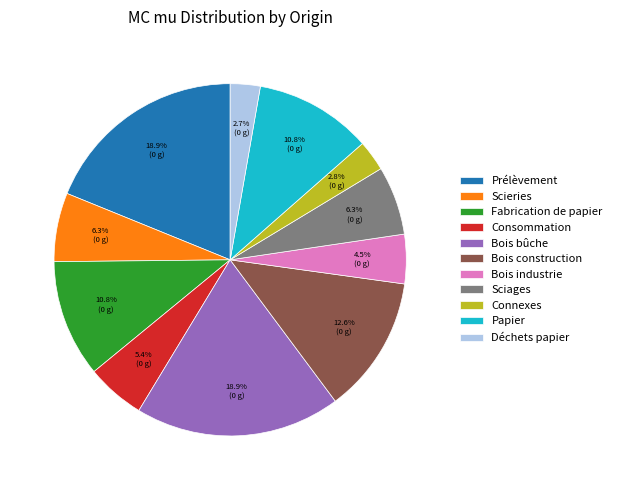

How many segments does this pie chart have?

11